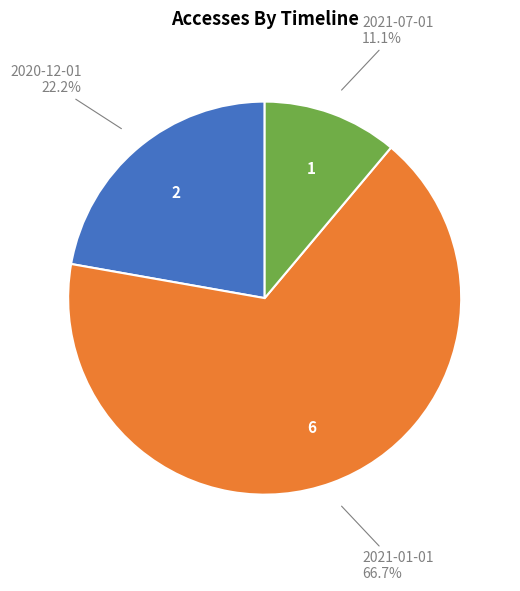

Does any single category account for the majority?

Yes